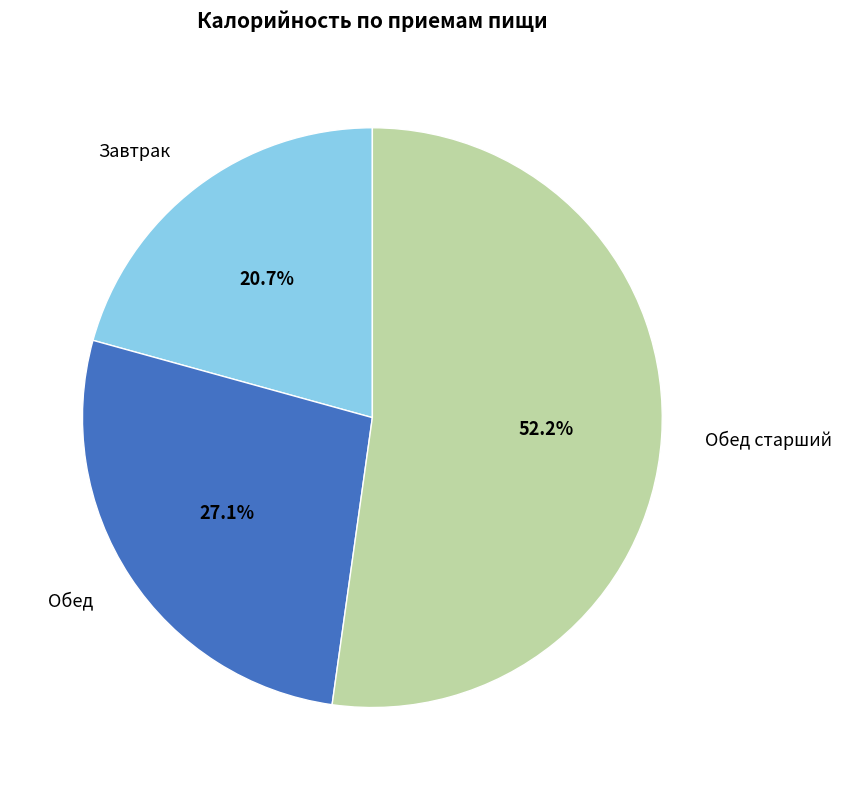

To the nearest percent, what is the difference between the Обед and Обед старший slice percentages?

25%